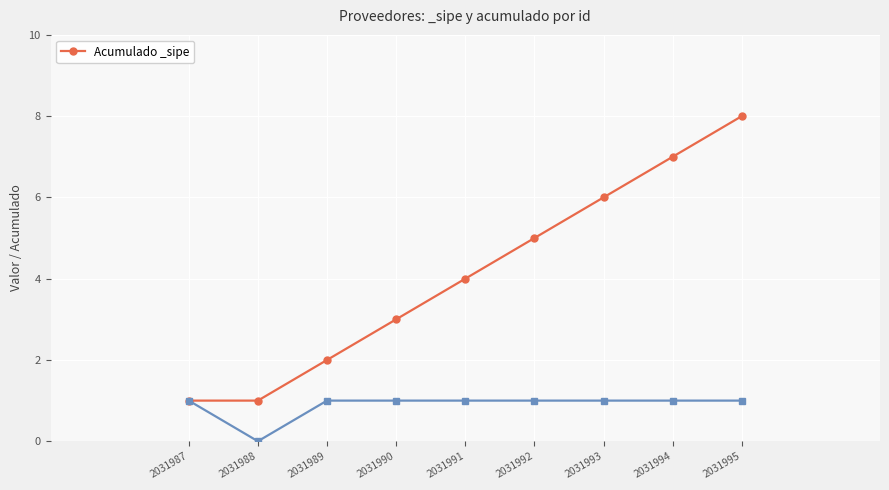

Count the number of data series in this chart.

1